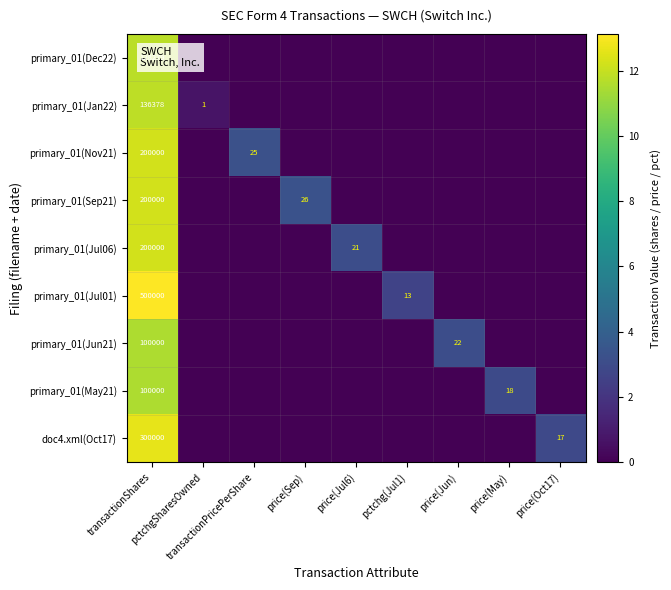

The value of primary_01(Jul06) at price(May) is 0.0. True or false?

True